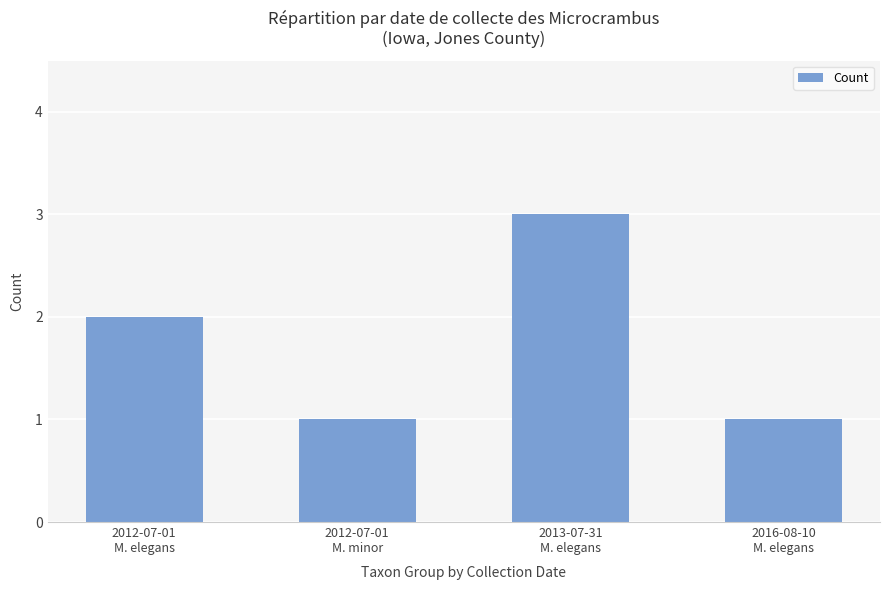

What is the sum of all values?

7